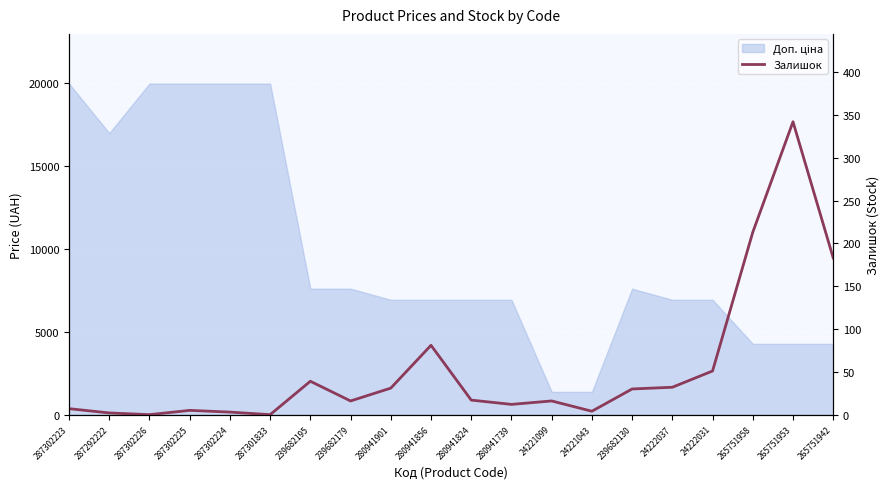

How many lines are shown in the chart?

1